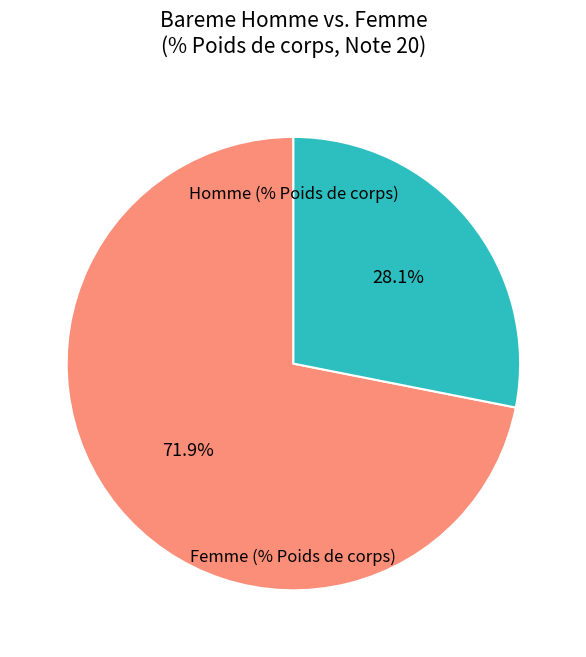

Is there any slice that represents more than half of the pie?

Yes